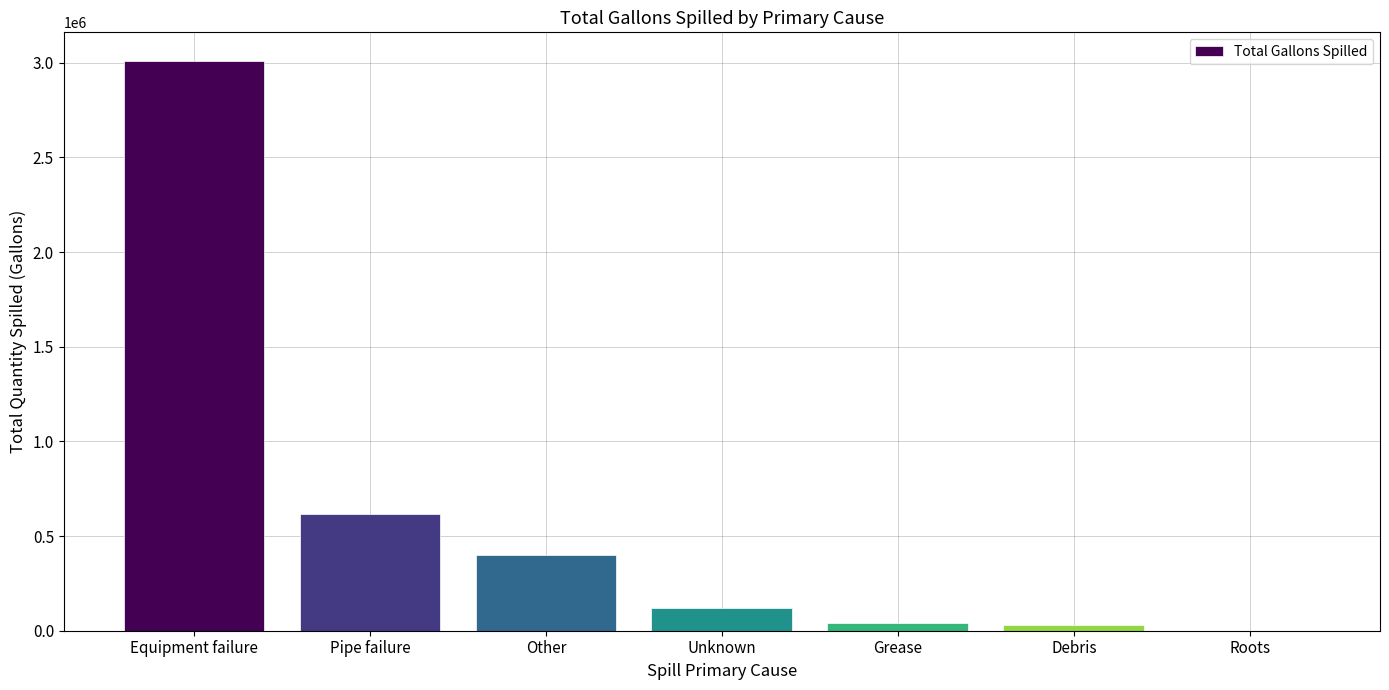

Which category has the highest value across all series?

Equipment failure